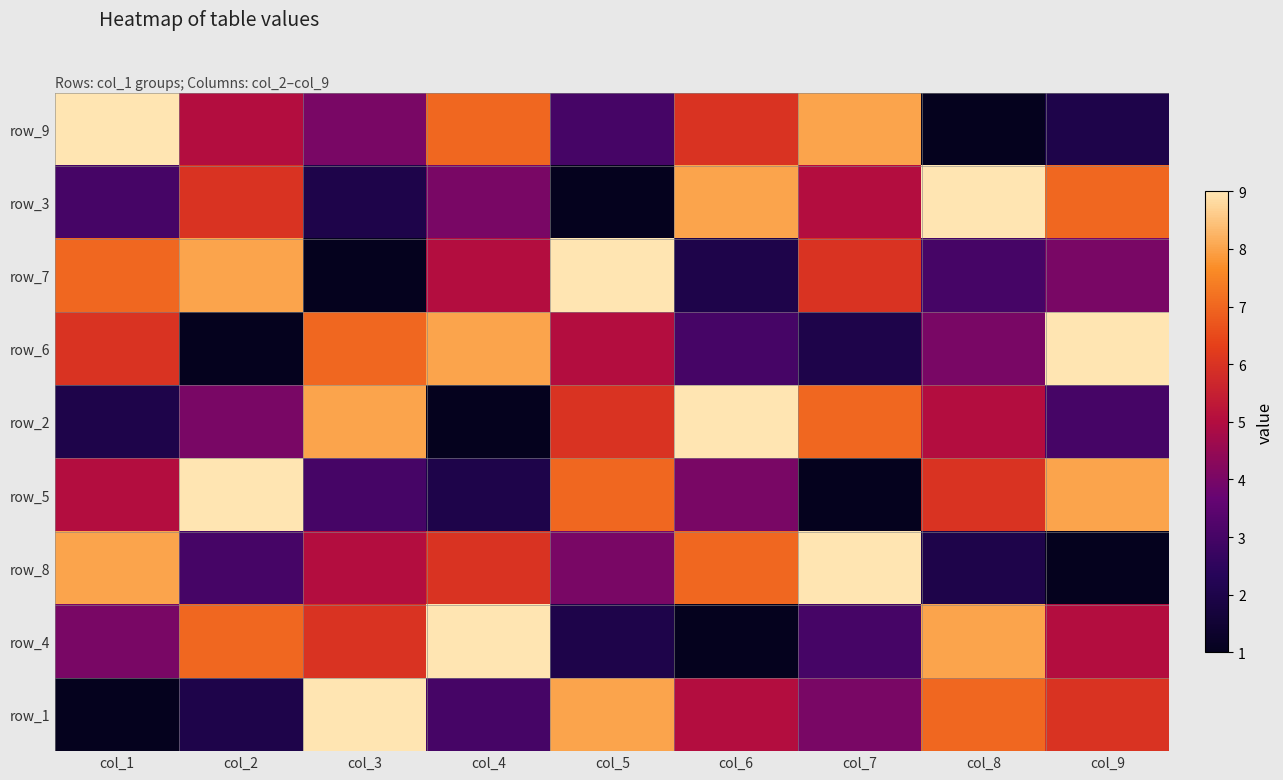

List the labels in order of row_5 value, largest first.

col_2, col_9, col_5, col_8, col_1, col_6, col_3, col_4, col_7